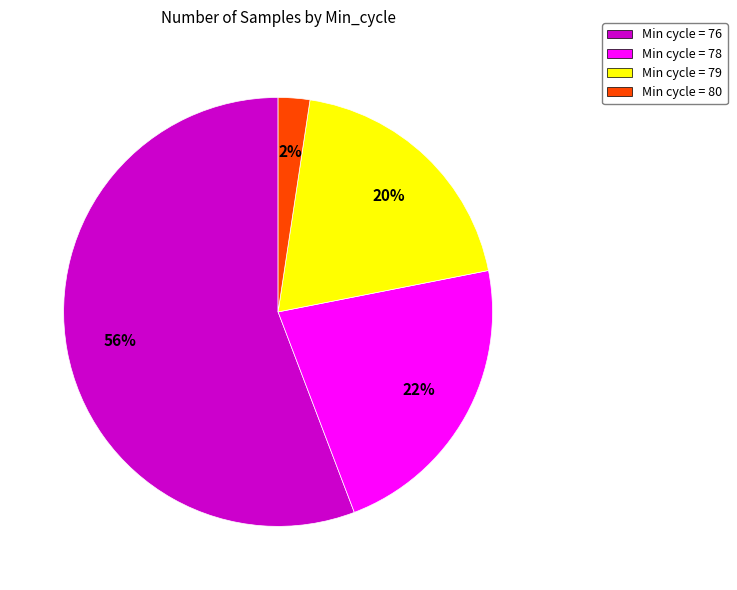

To the nearest percent, what is the average slice percentage?

25%